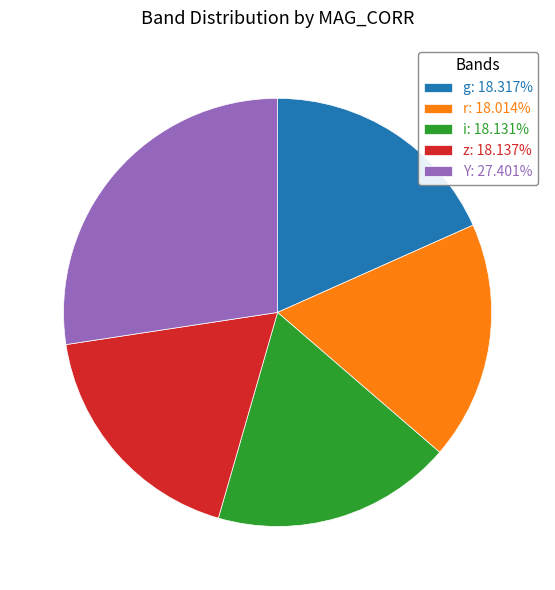

Is the sum of r: 18.014% and Y: 27.401% greater than half?

No